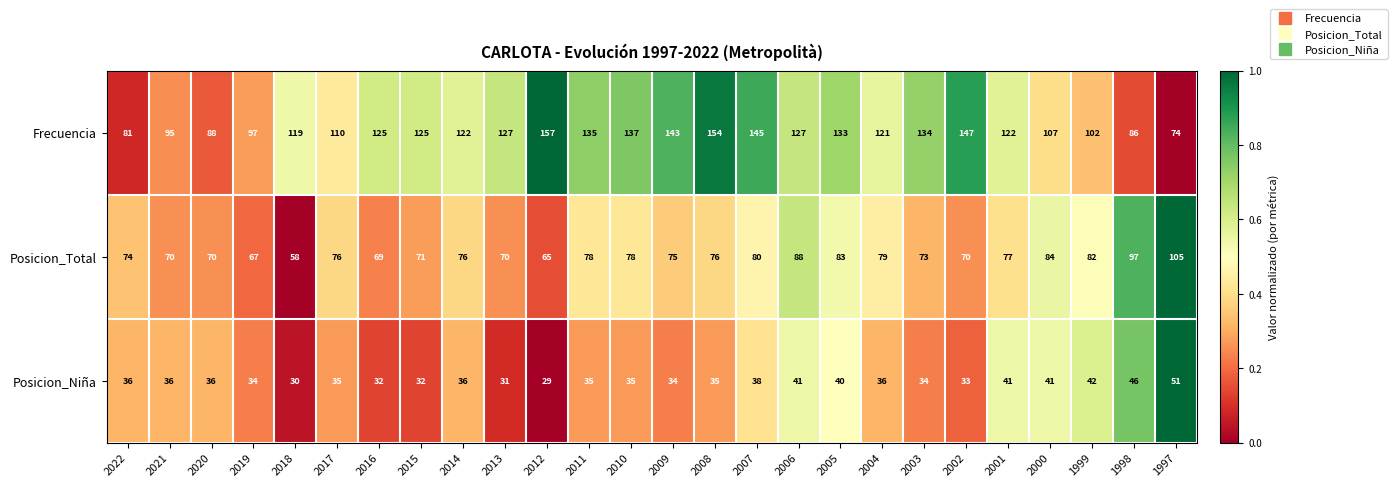

The Frecuencia series shows 51 at 2000. True or false?

False